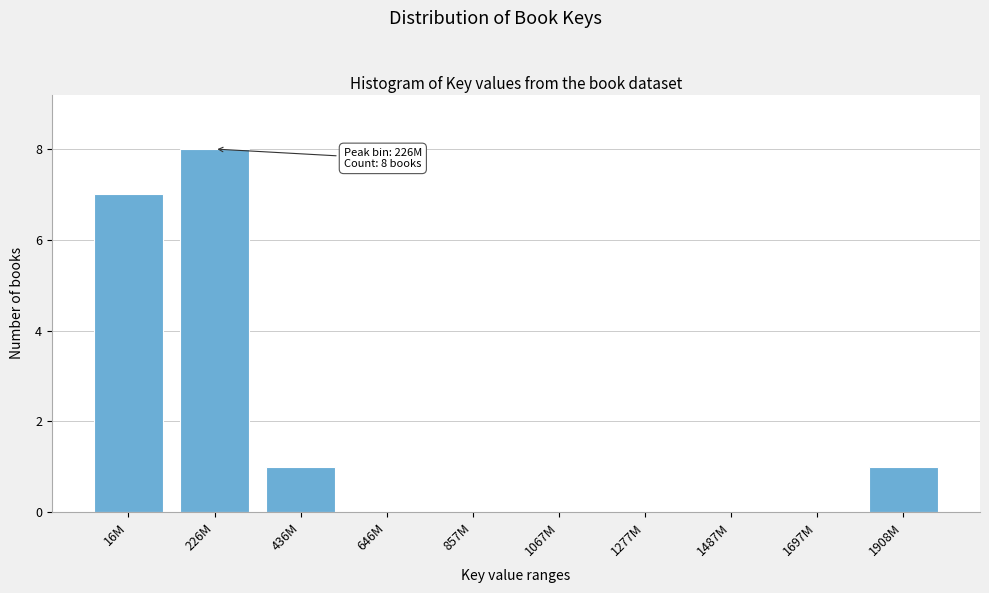

Reading right to left, list all the values displayed in this chart.

1908M=1	1697M=0	1487M=0	1277M=0	1067M=0	857M=0	646M=0	436M=1	226M=8	16M=7